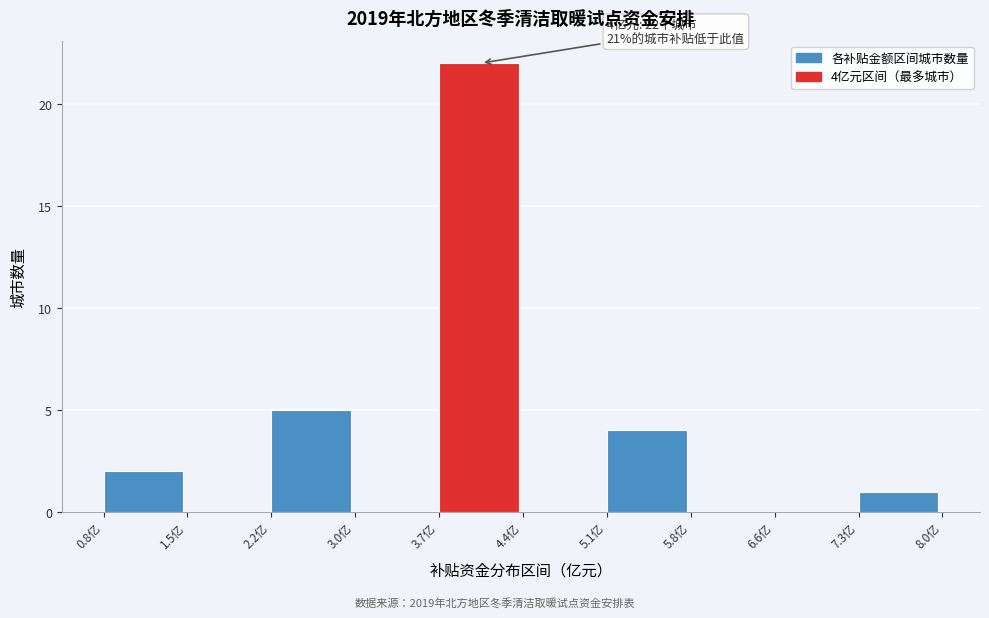

Which range on the x-axis has the tallest bar?

3.68 to 4.40